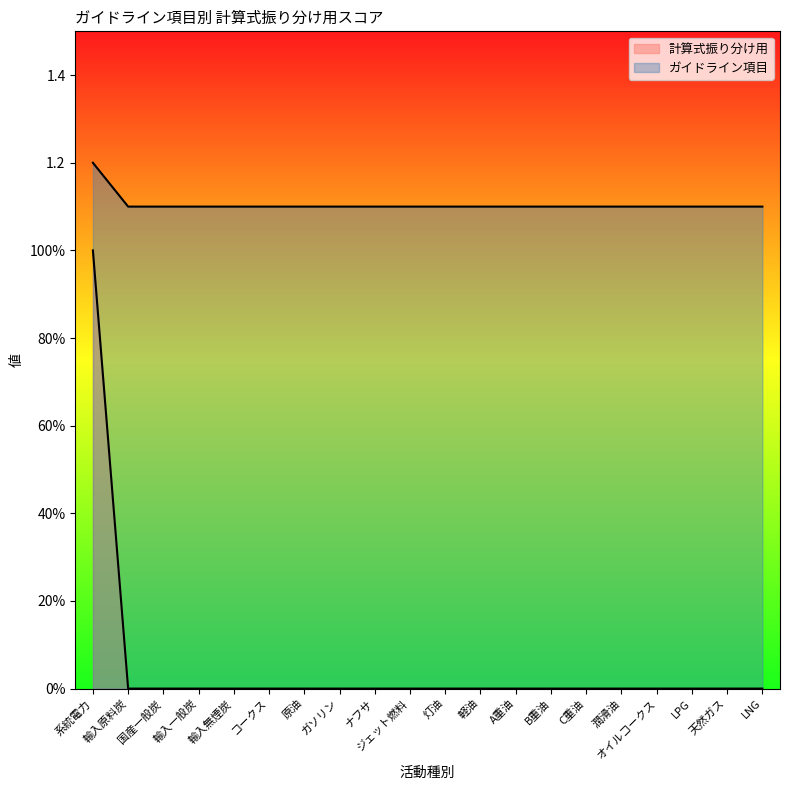

True or false: ガイドライン項目 has a value of 0.4 at 輸入原料炭.

False